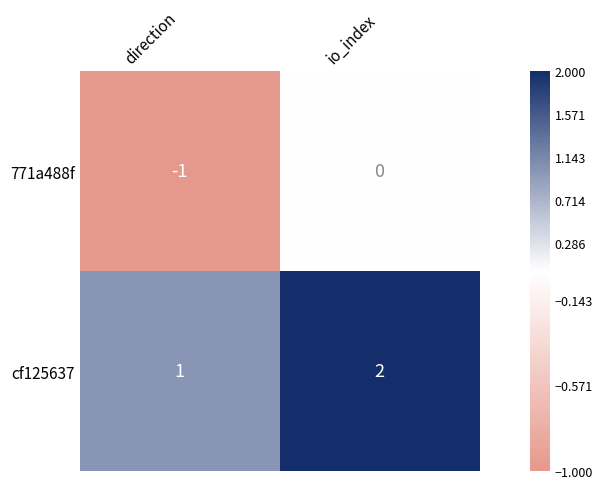

List the series in order of their peak value, highest first.

cf125637, 771a488f